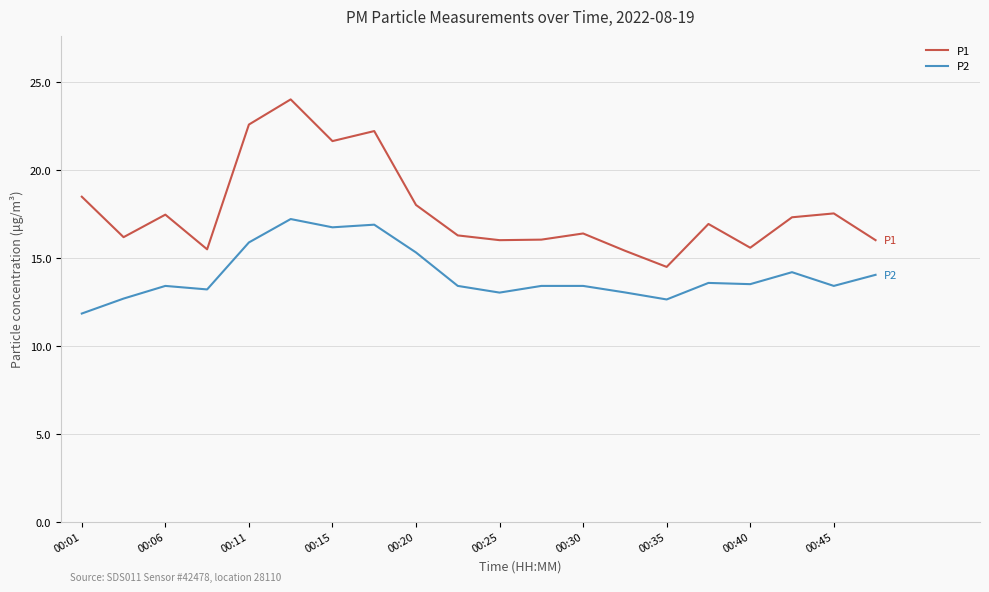

Does the chart have visible grid lines?

Yes